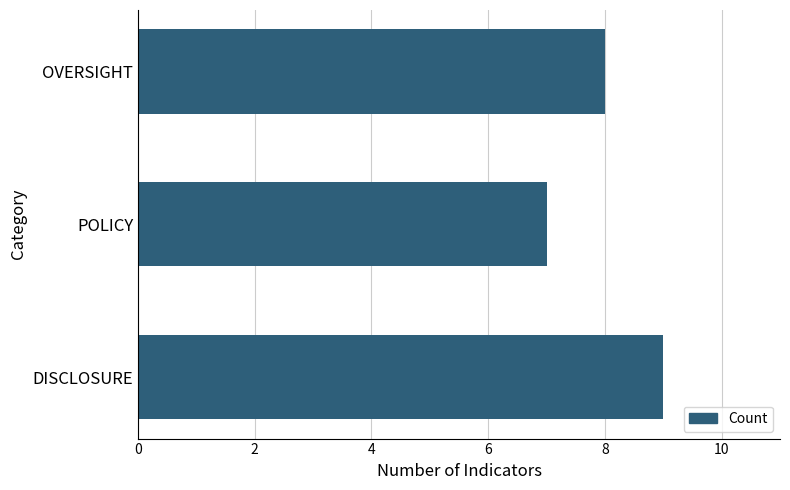

What is the sum of the values at POLICY and DISCLOSURE?

16